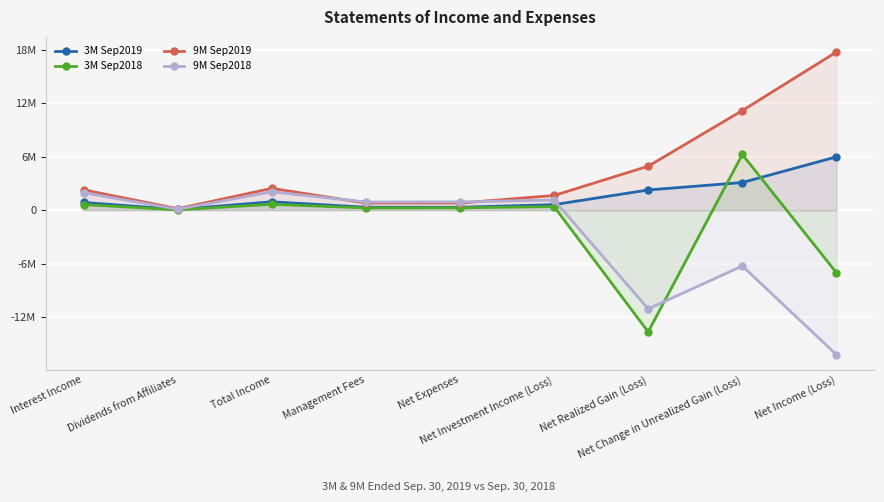

Is it true that 3M Sep2019 equals 2262236 at Net Realized Gain (Loss)?

True